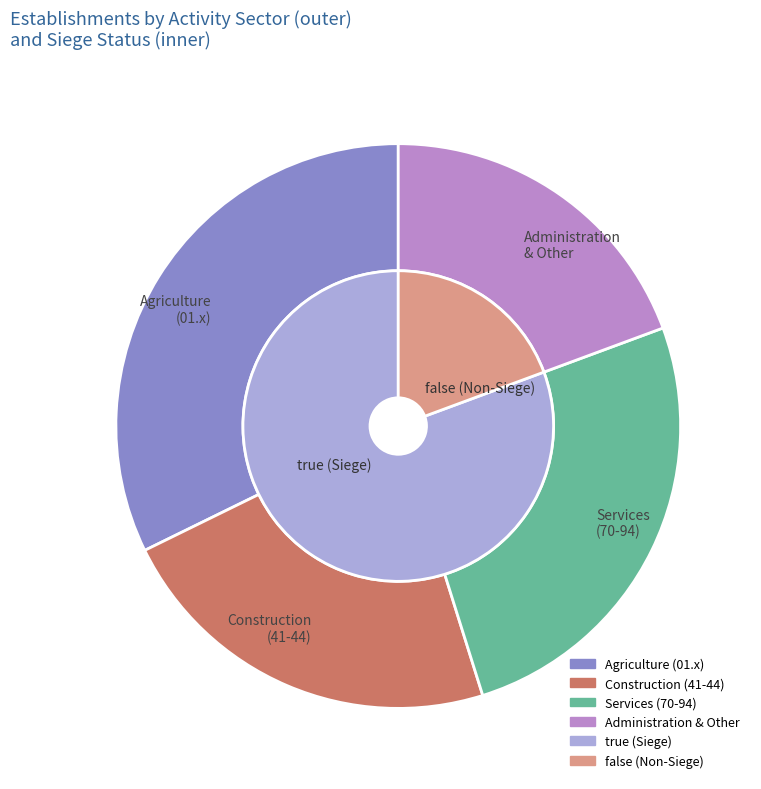

What is the change in value from true to false?

-19